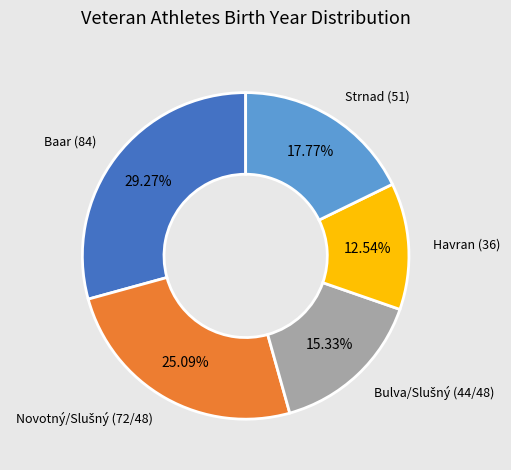

Is there a majority slice in this chart?

No